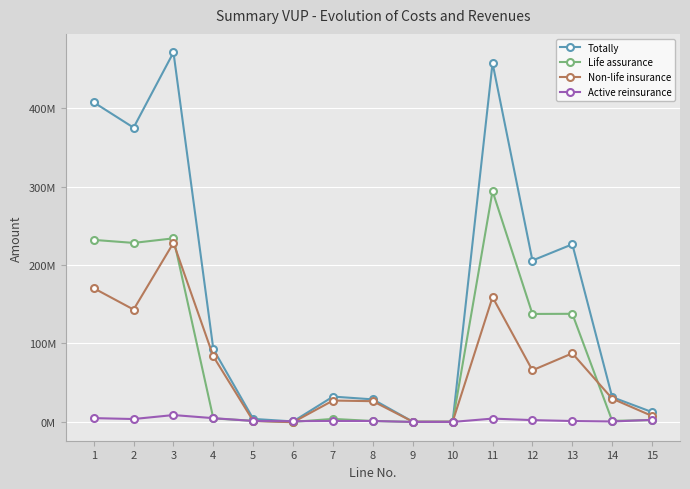

What is the difference between the maximum and second lowest values in the Non-life insurance series?

227970147